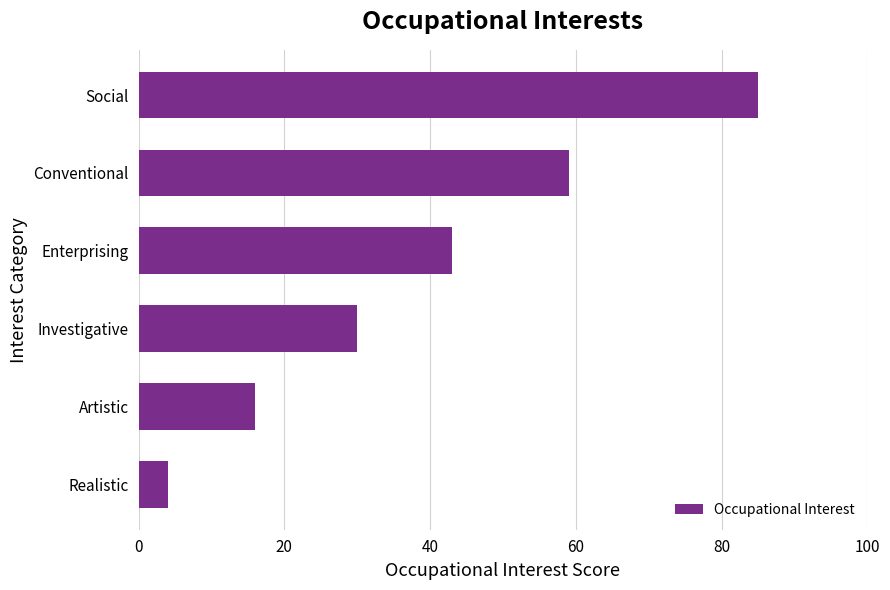

Is it true that the value at Conventional is 59?

True